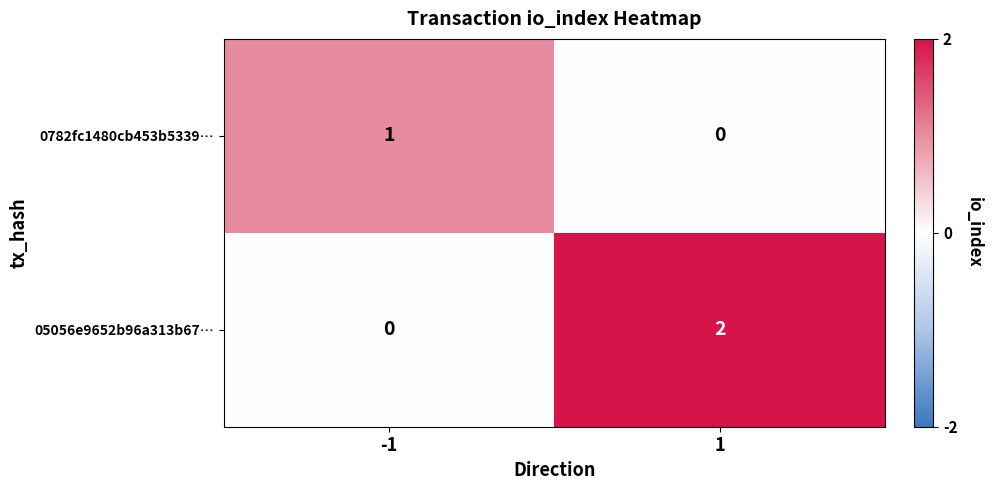

Count the number of categories in the chart.

2